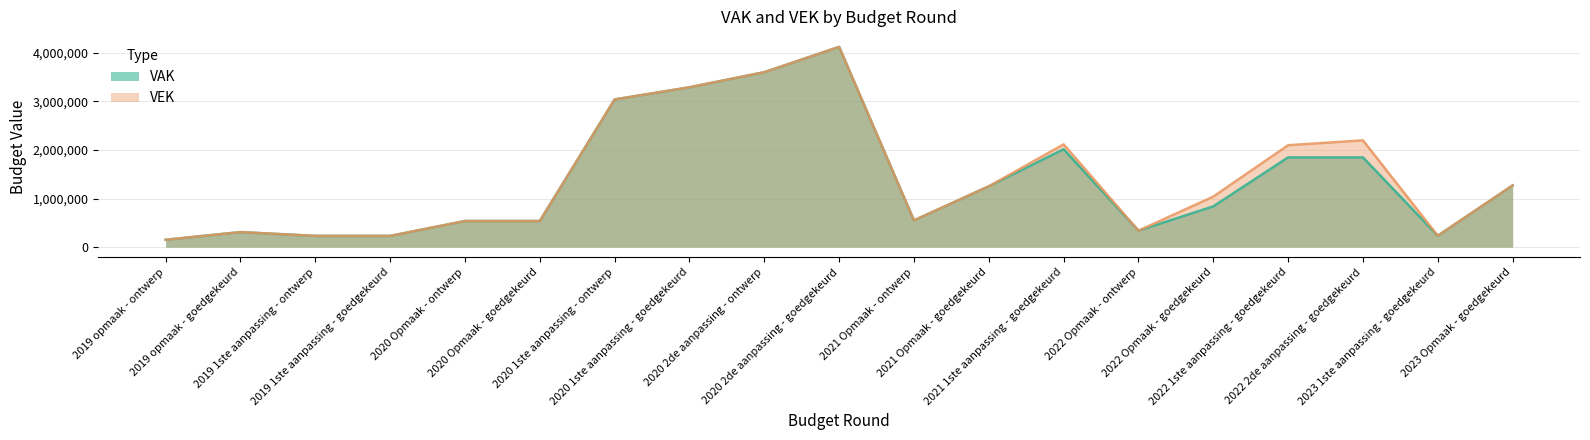

Does the chart display data point markers on the line(s)?

No